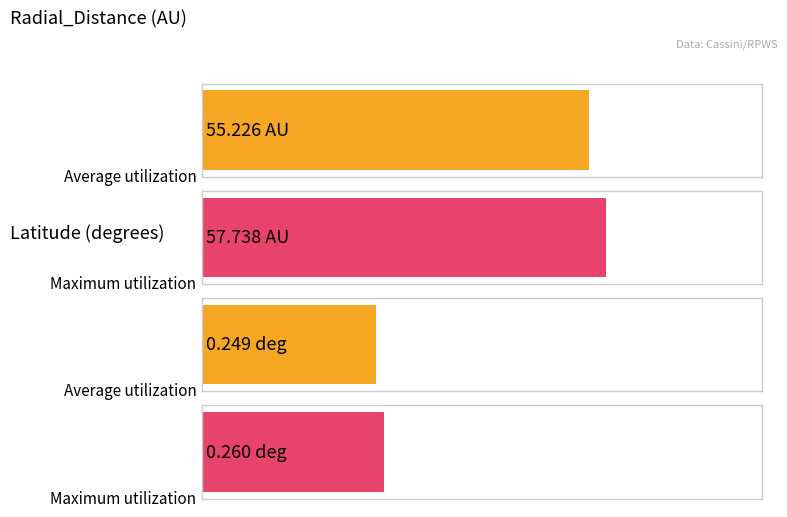

The value of Maximum utilization at 140.1875 is 0.4. True or false?

False